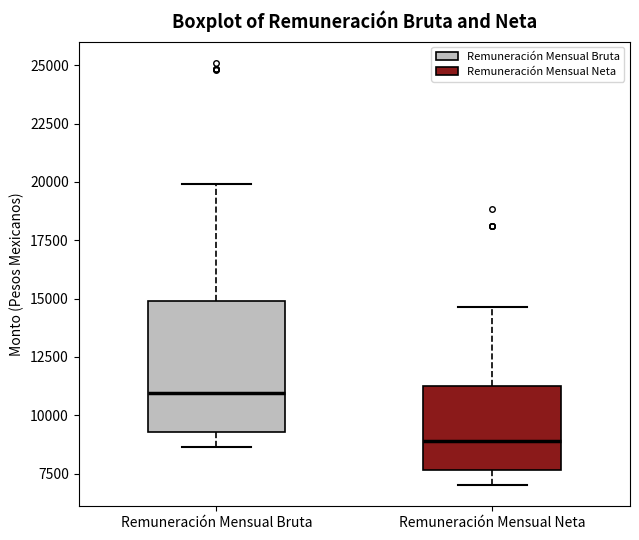

Reading left to right, read every box against the y-axis: the position of its median line, the range the box covers, and the ends of its whiskers. The values are not printed on the chart, so give them approximately, as read against the axis.

Remuneración Mensual Bruta: median 11000, box 9500 to 15000, whiskers 8500 to 20000
Remuneración Mensual Neta: median 9000, box 7500 to 11000, whiskers 7000 to 14500